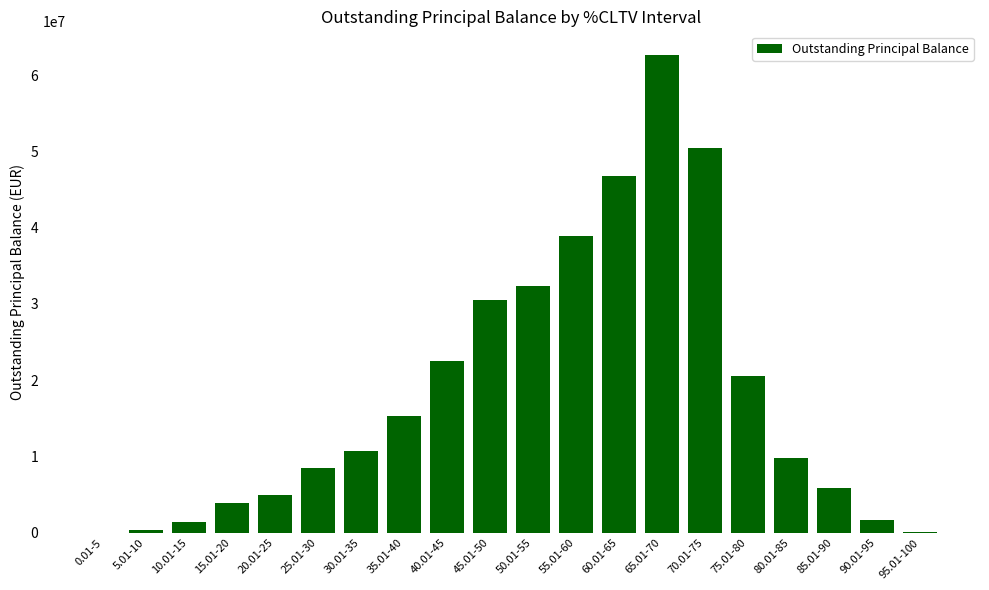

At which label does the data first exceed 10675133?

30.01-35